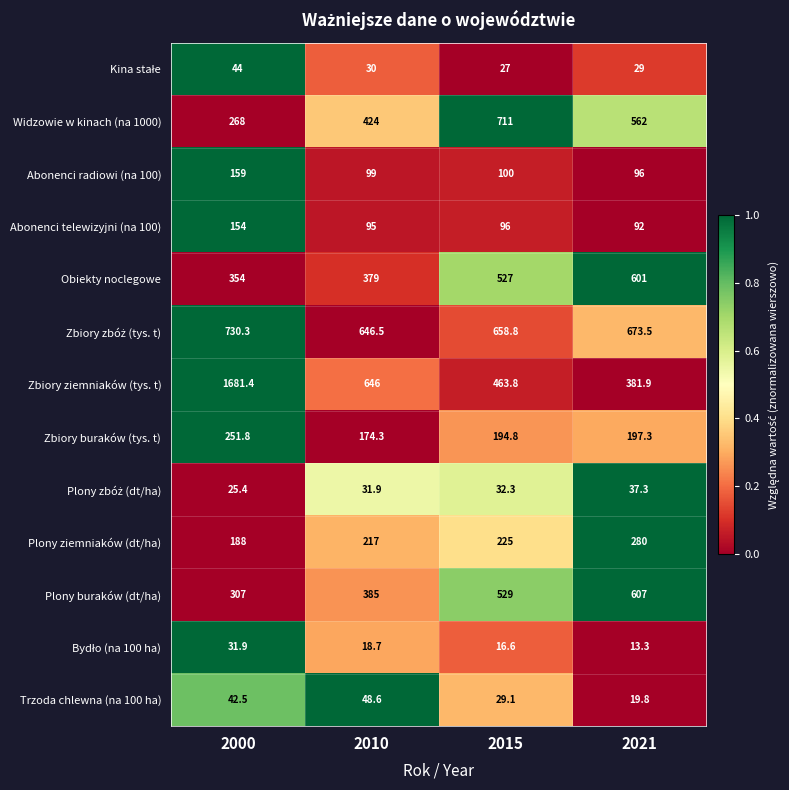

What is the difference between the Obiekty noclegowe values at 2010 and 2021?

222.0